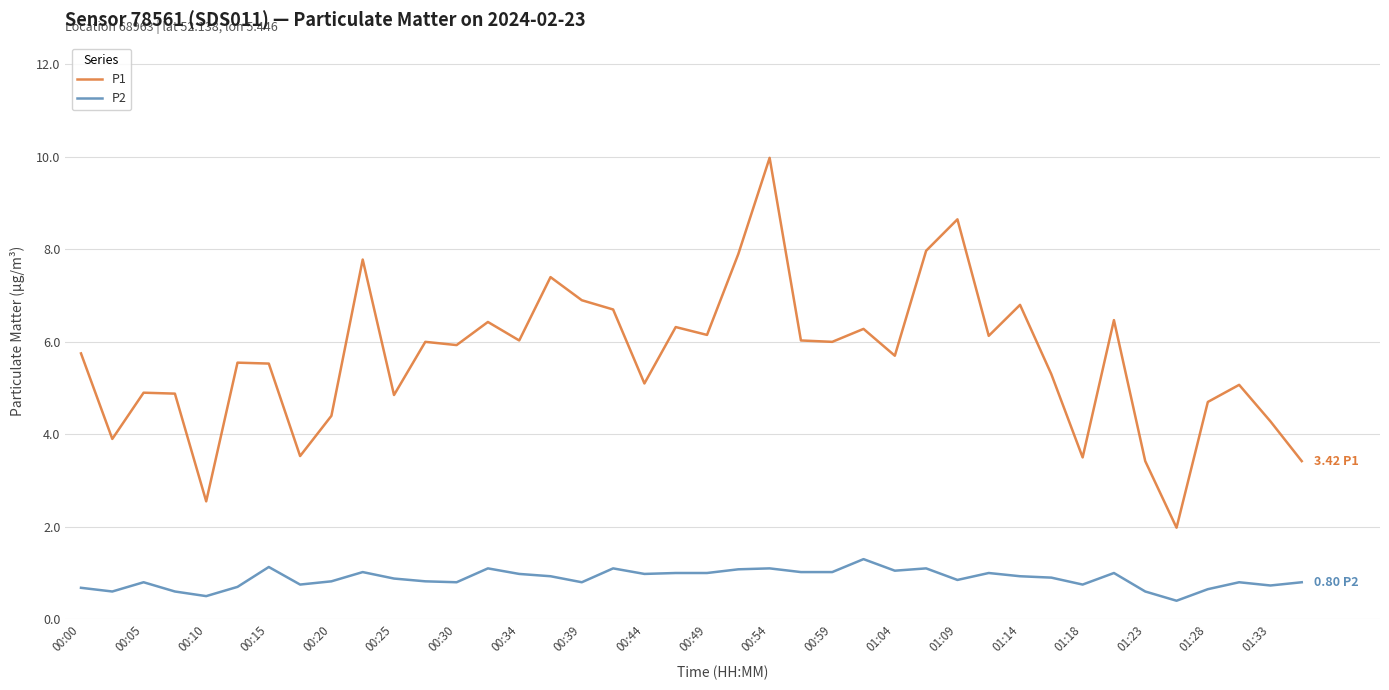

True or false: P2 has more than 0 points higher than both neighbors.

True